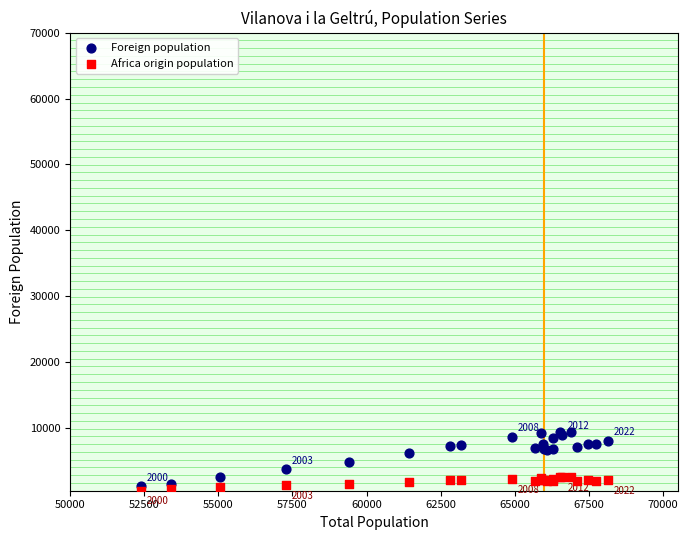

Which series contains the lowest Y value?

Africa origin population